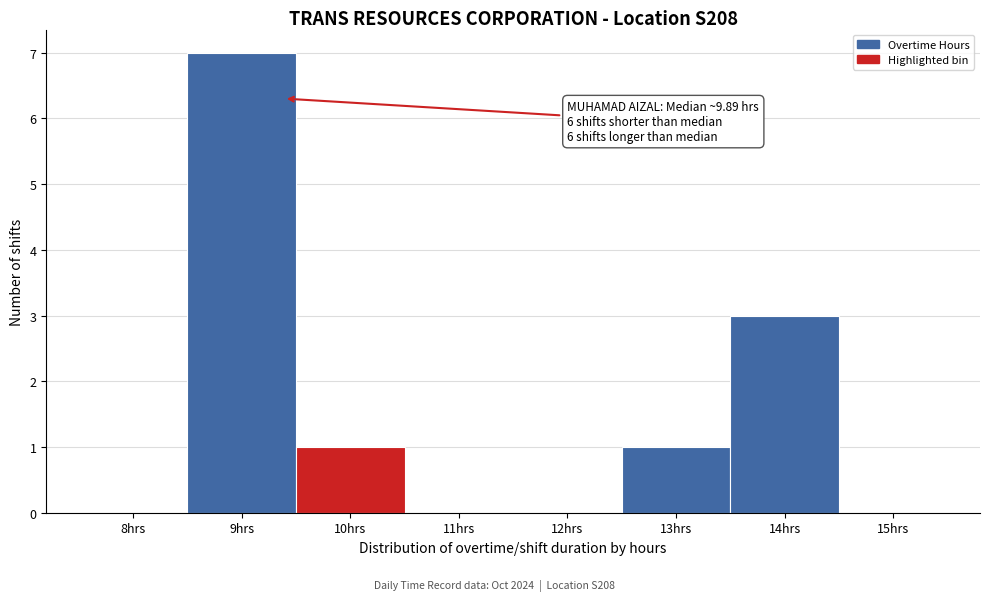

Reading left to right, list all the values displayed in this chart.

8hrs=0	9hrs=7	10hrs=1	11hrs=0	12hrs=0	13hrs=1	14hrs=3	15hrs=0